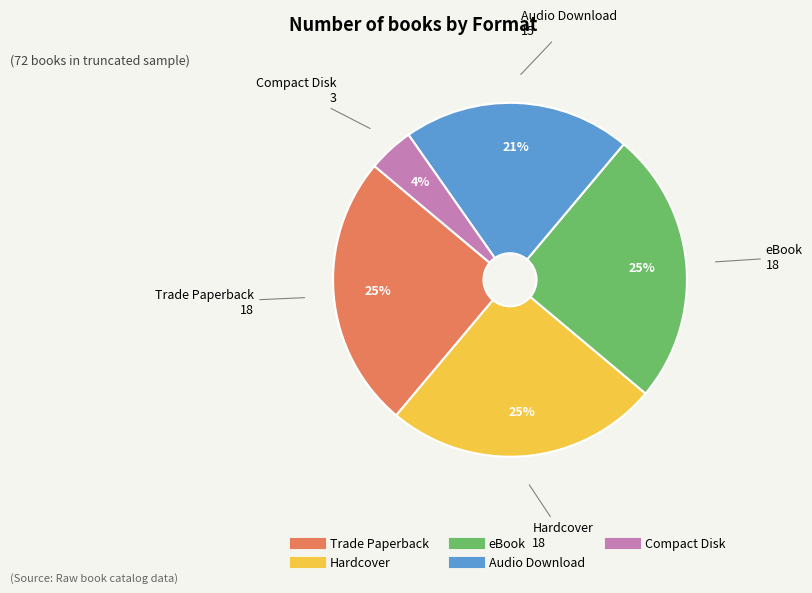

Which category has the smallest portion of the pie?

Compact Disk